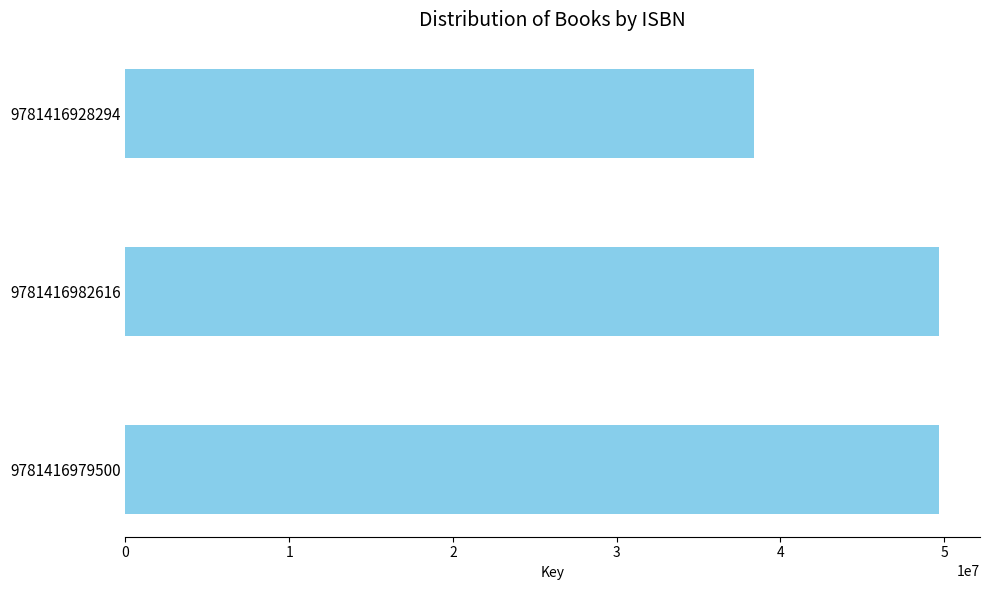

What is the minimum value shown in the chart?

38405801